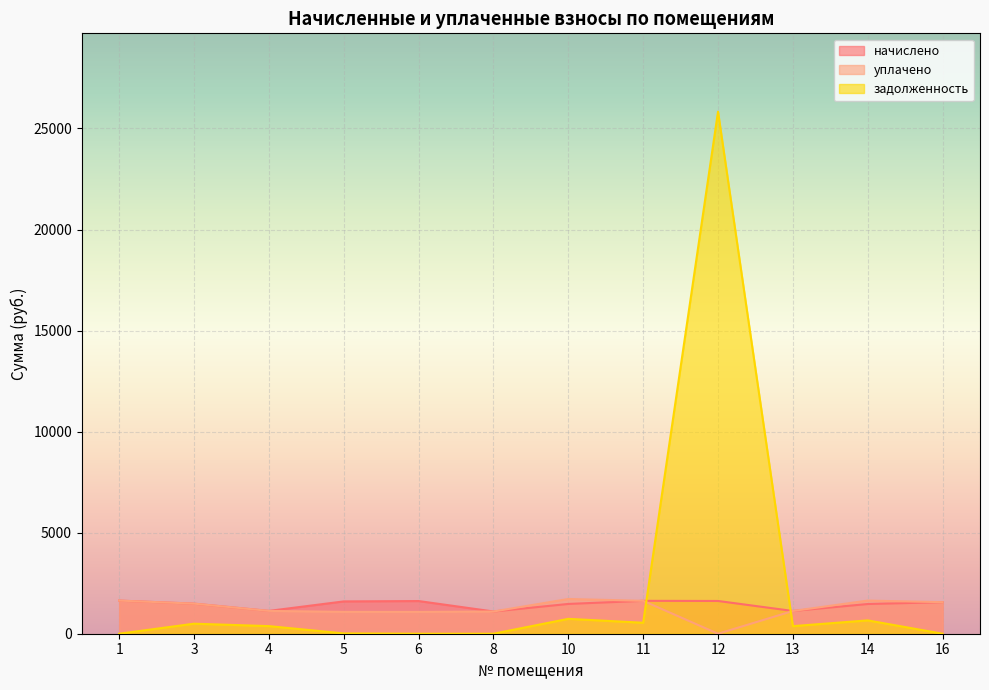

What are all the series names shown in the legend?

начислено, уплачено, задолженность